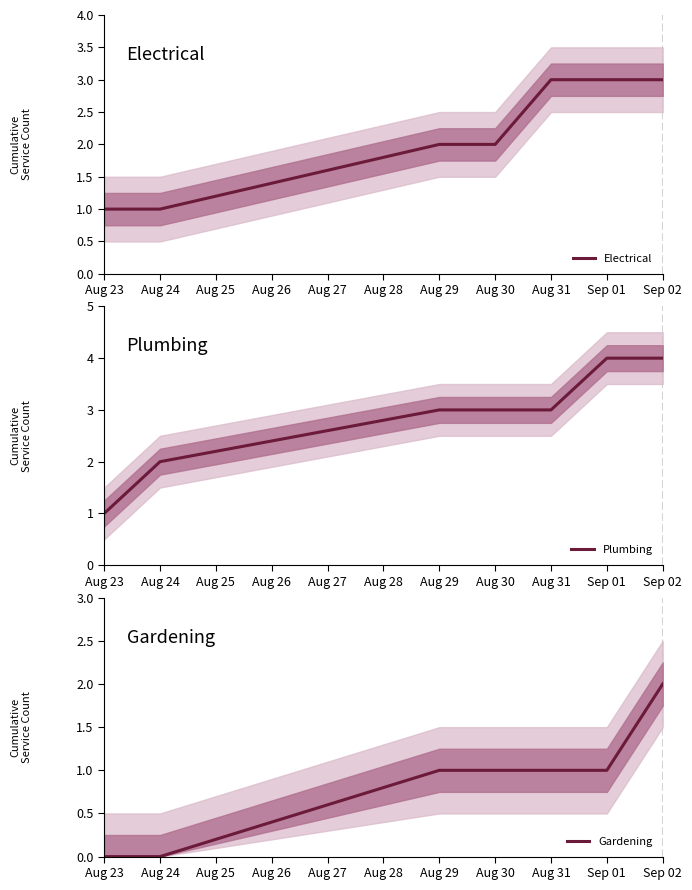

Is the value of Gardening at Aug 23 greater than the value of Plumbing at Aug 24?

No